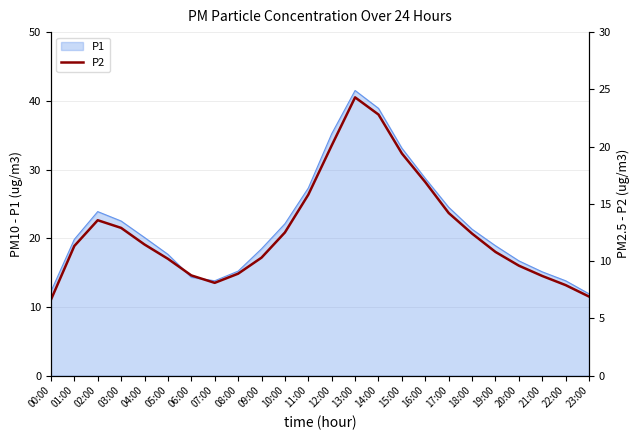

True or false: P1 has a value of 11.5 at 14:00.

False